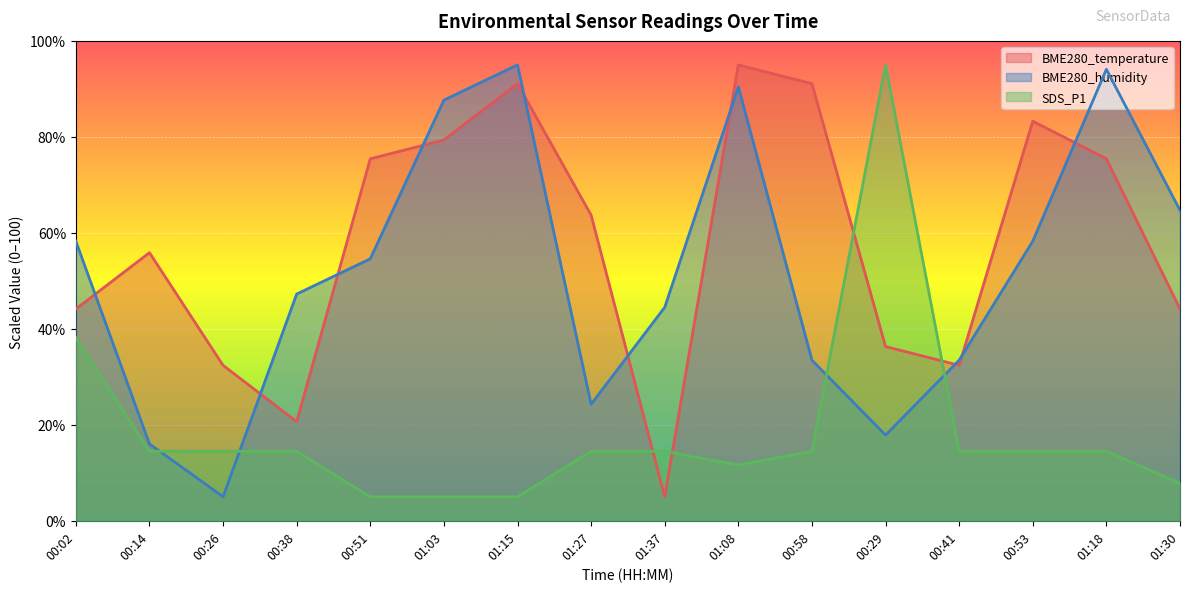

What are all the series names shown in the legend?

BME280_temperature, BME280_humidity, SDS_P1